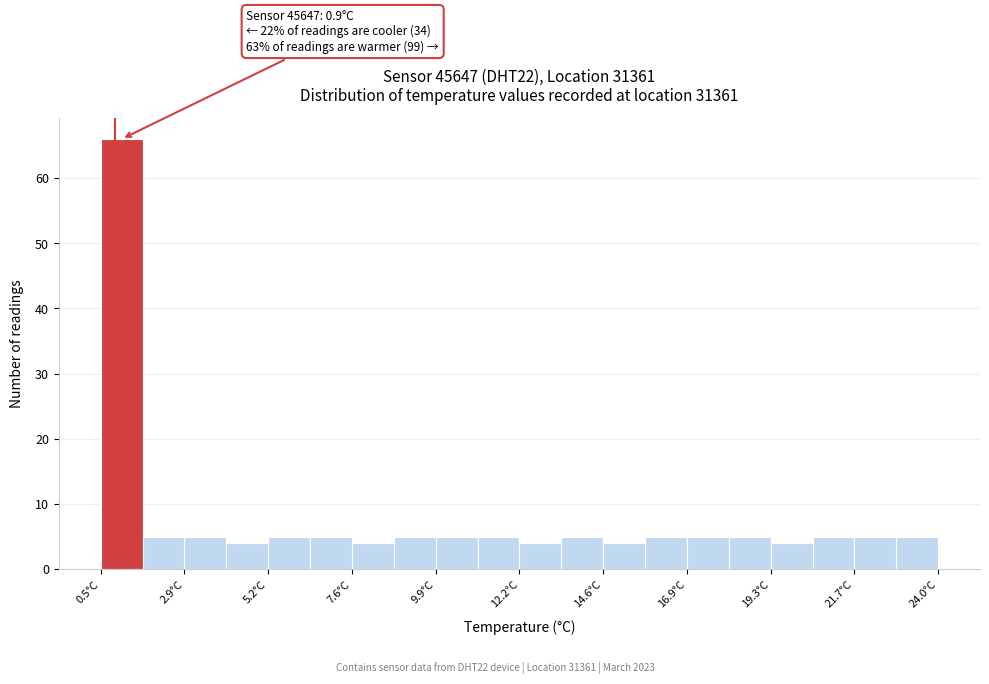

Read against the x-axis, roughly where is the centre of the tallest bar?

1.0